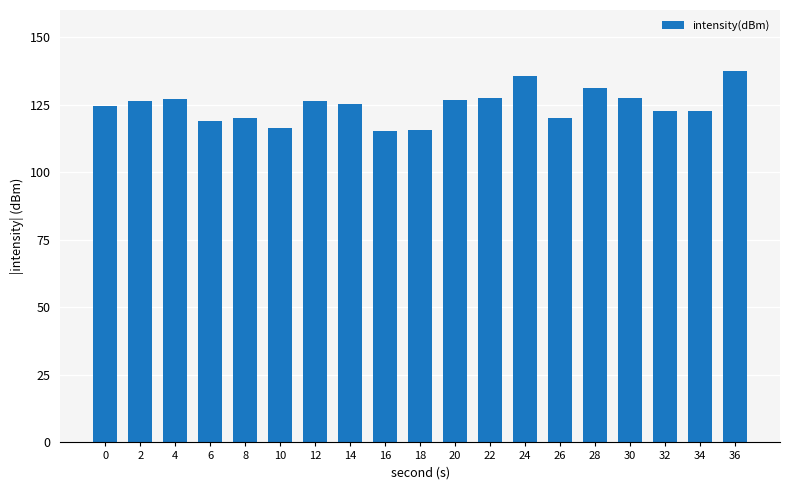

What is the difference between the values at 6 and 20?

7.6